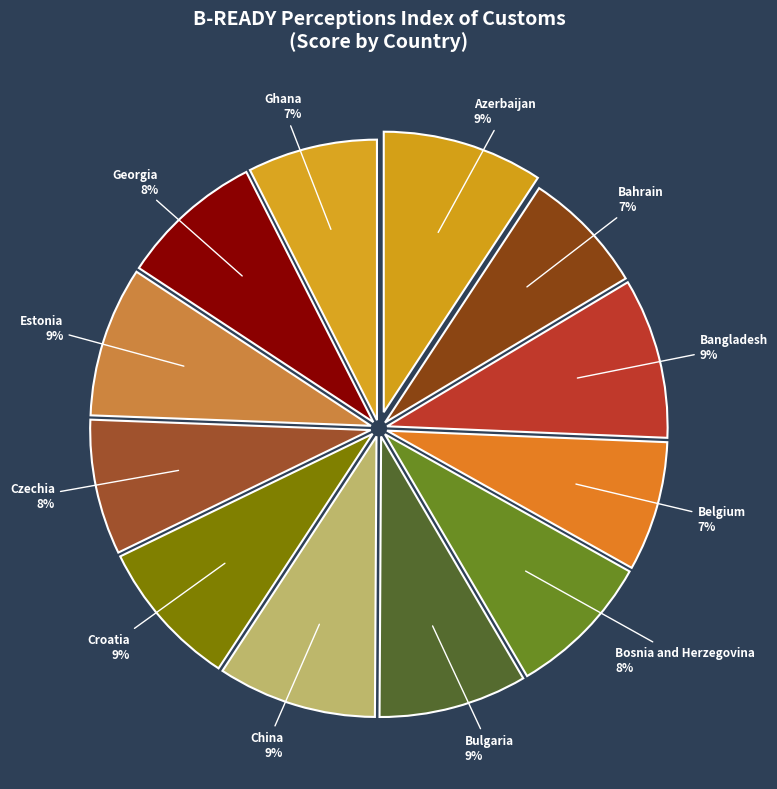

What percentage is the Bahrain slice, to the nearest percent?

7%